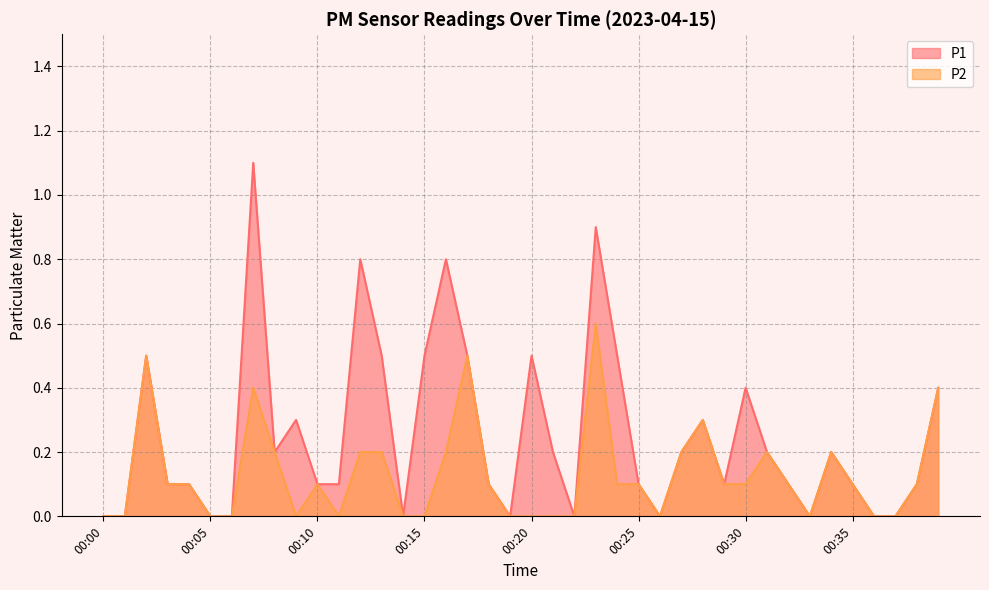

Rank the series by their maximum value, from highest to lowest.

P1, P2